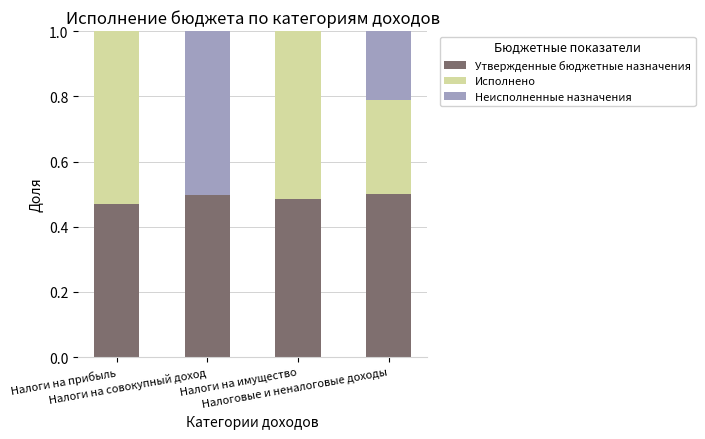

Rank the series at Налоги на имущество from highest to lowest value.

Исполнено, Утвержденные бюджетные назначения, Неисполненные назначения